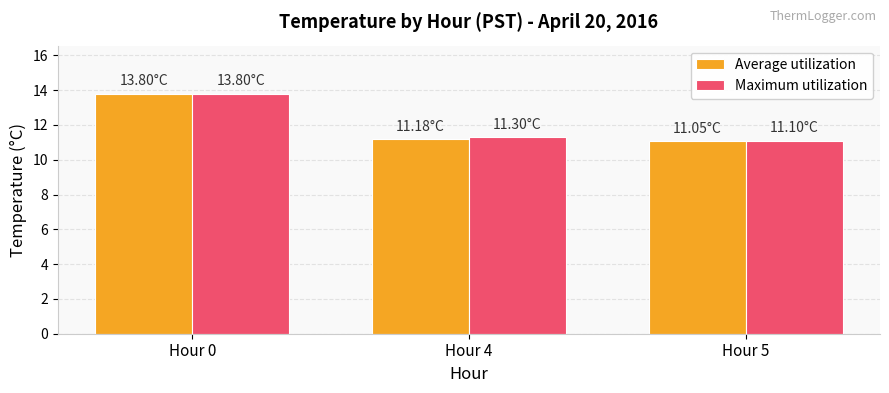

What is the value of the Average utilization bar at the 3rd from the left?

11.1